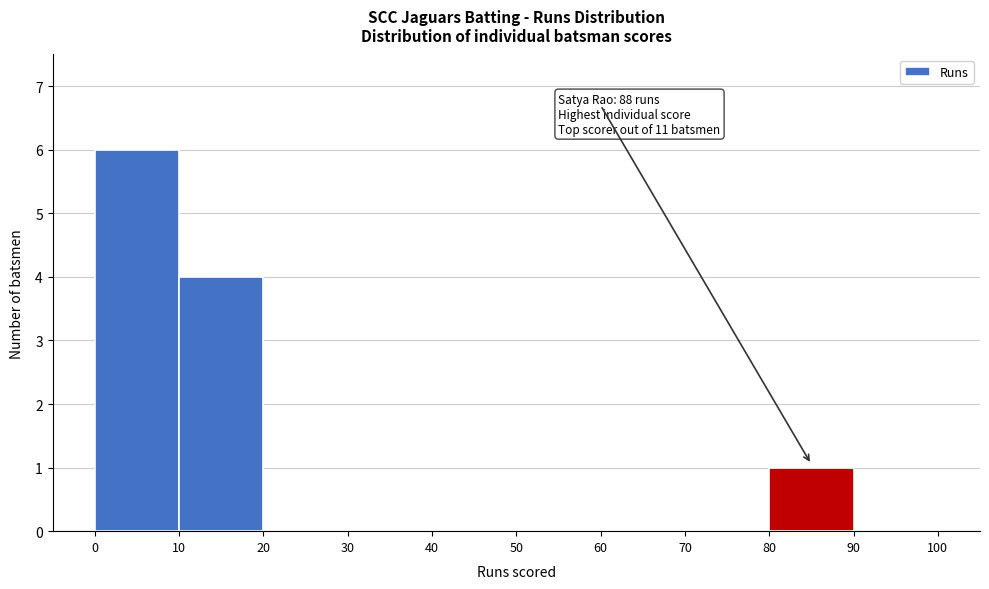

Over which range of the x-axis is the bar tallest?

0 to 10